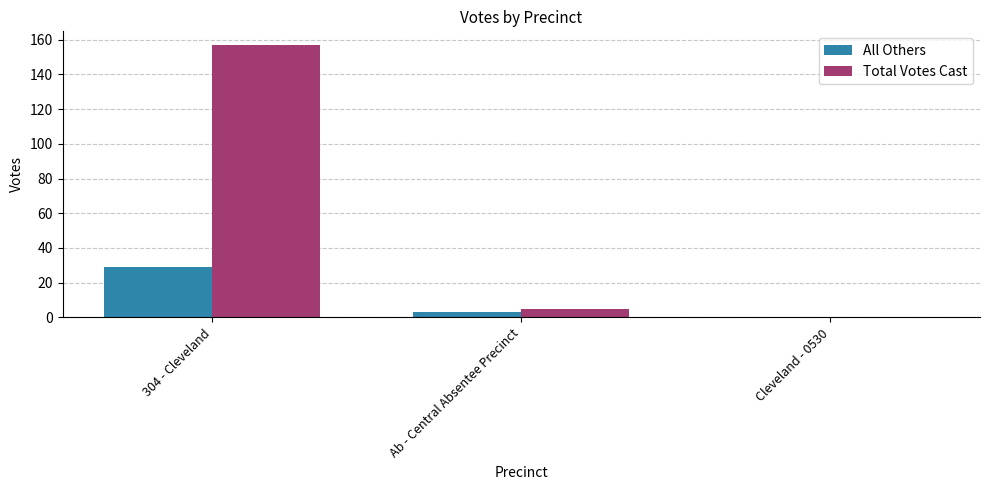

Is the value of Total Votes Cast at Ab - Central Absentee Precinct greater than the value of All Others at 304 - Cleveland?

No